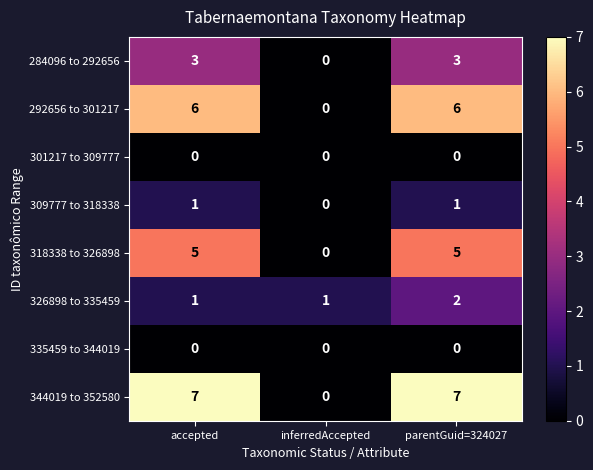

The value of 344019 to 352580 at inferredAccepted is 4. True or false?

False